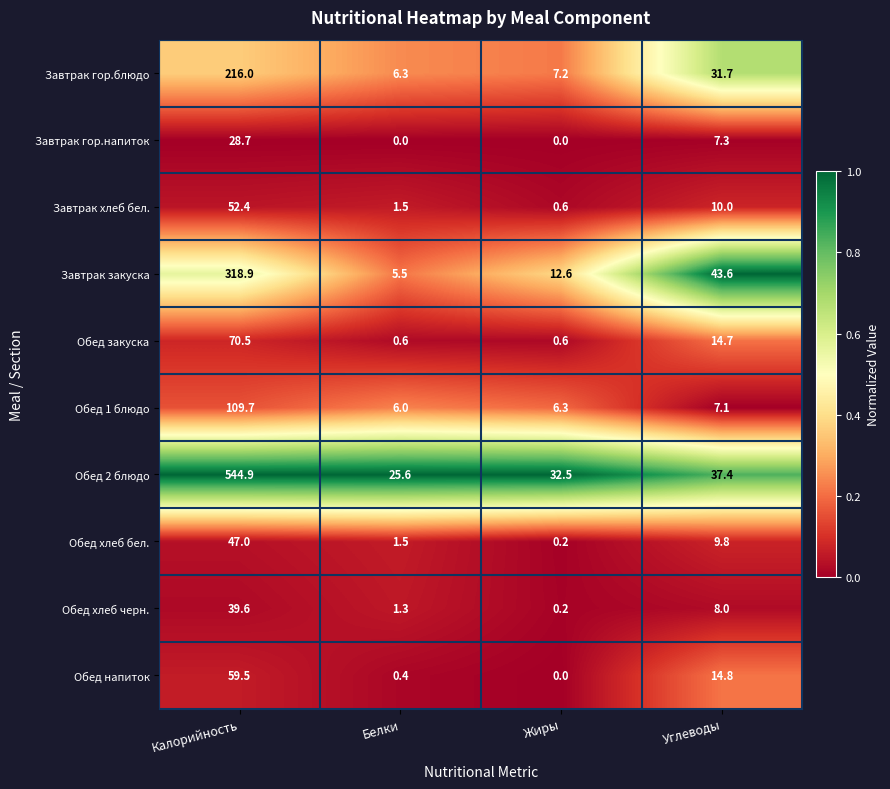

The Завтрак гор.напиток series shows 7.3 at Углеводы. True or false?

True